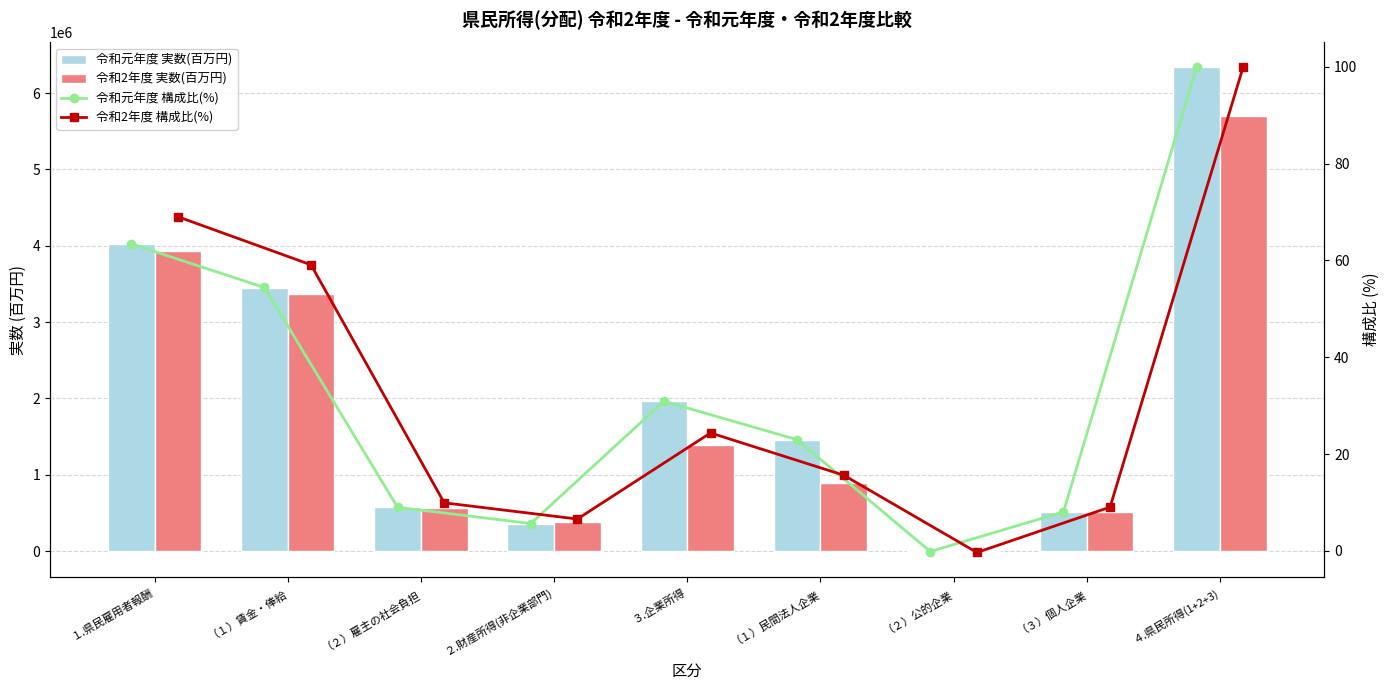

What are all the series names shown in the legend?

令和元年度 実数(百万円), 令和2年度 実数(百万円), 令和元年度 構成比(%), 令和2年度 構成比(%)